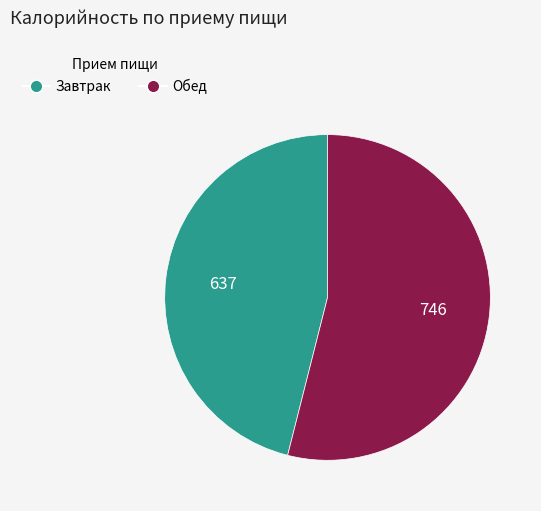

Which slice is the largest?

Обед